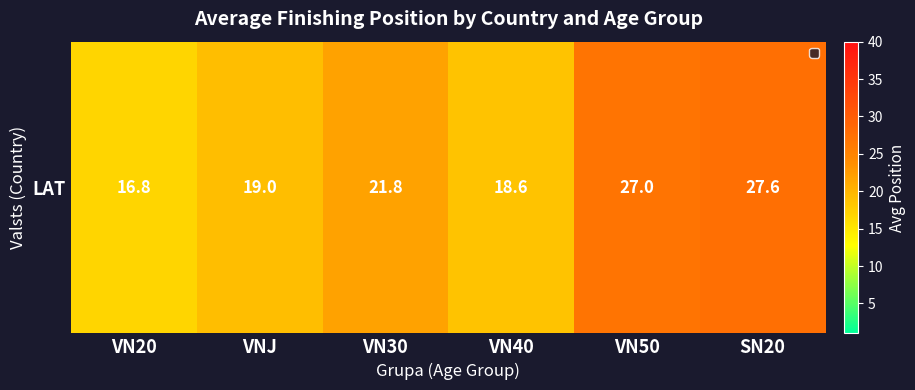

What is the sum of all values?

130.7